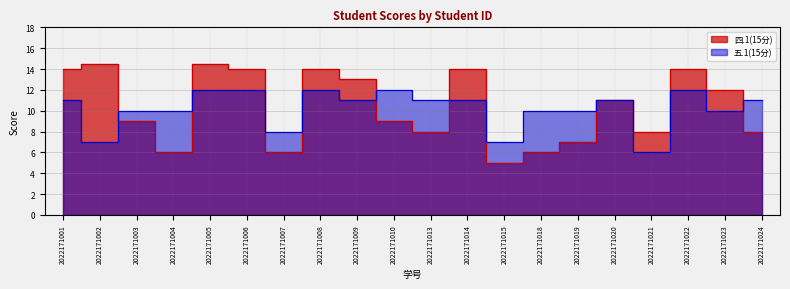

What is the spread (max minus min) of values at 2022171023?

2.0